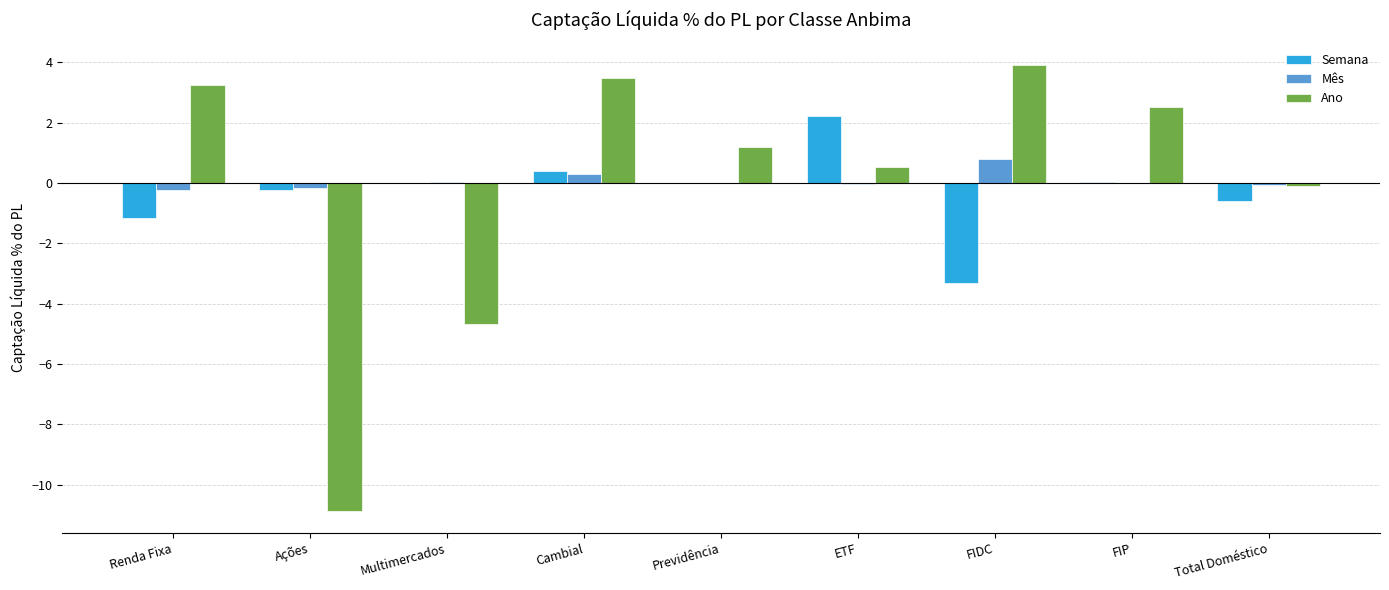

Is the value of Ano at Multimercados greater than the value of Mês at FIDC?

No